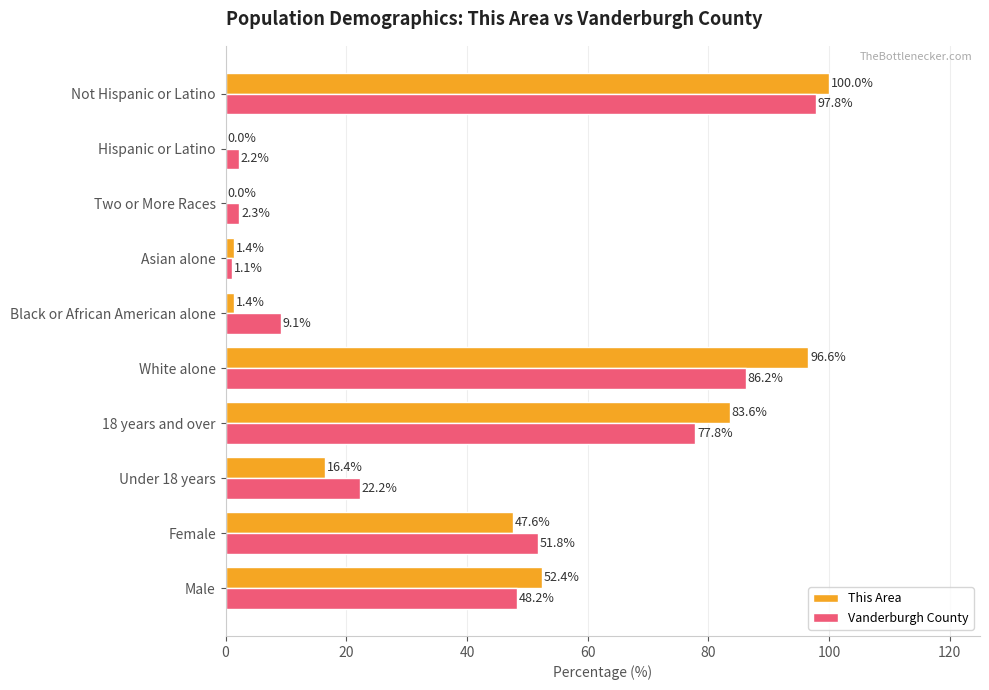

What is the maximum value for Vanderburgh County?

97.8